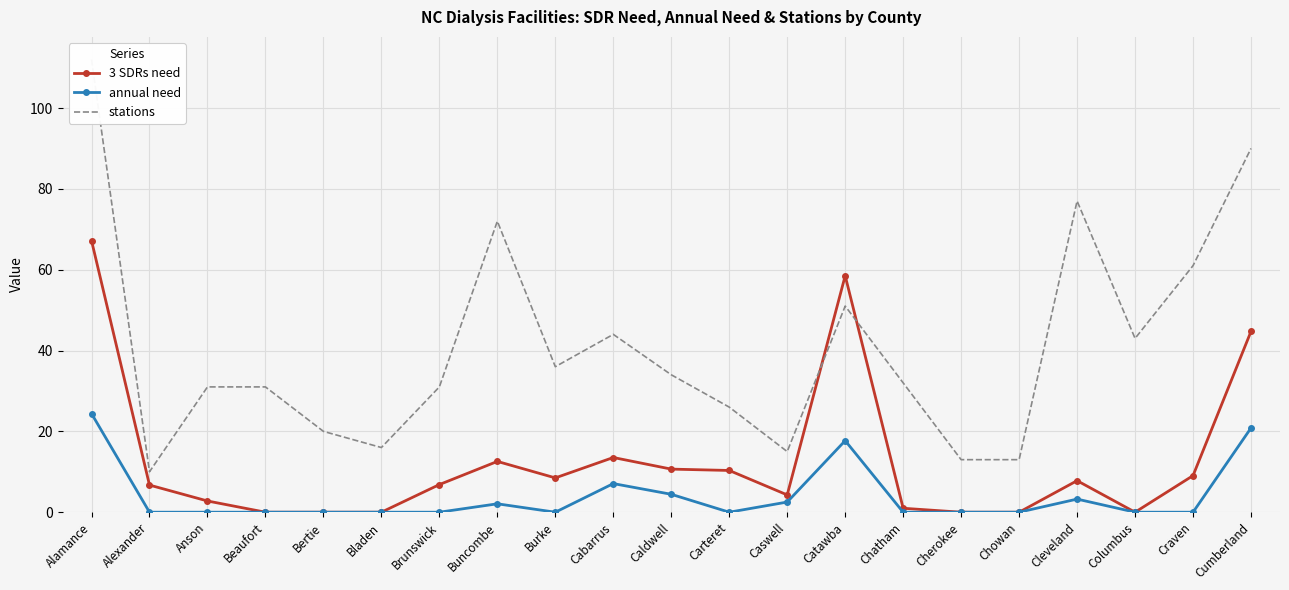

What is the label of the 18th point from the right?

Beaufort